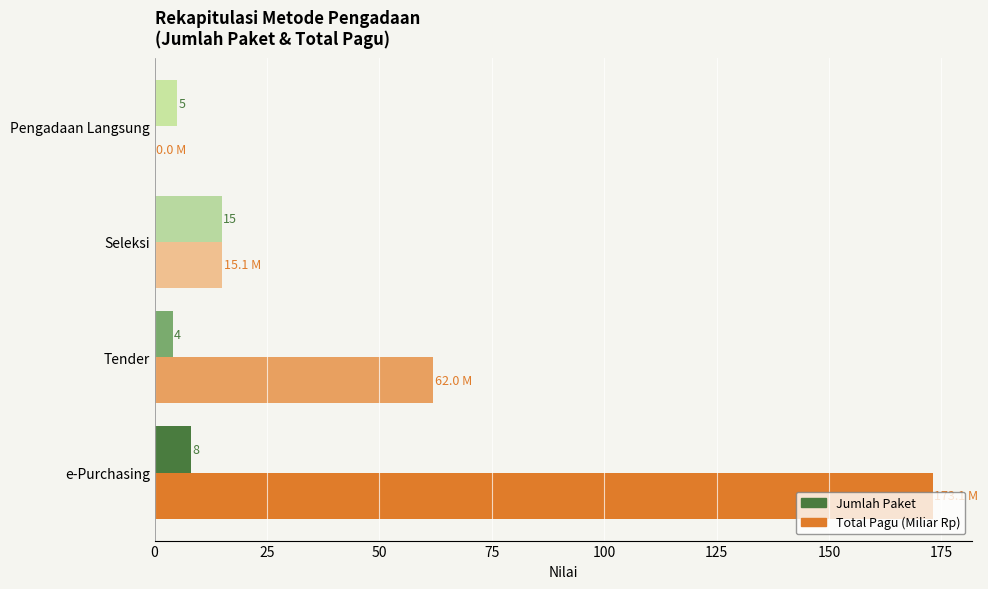

The Jumlah Paket series shows 4.0 at Tender. True or false?

True